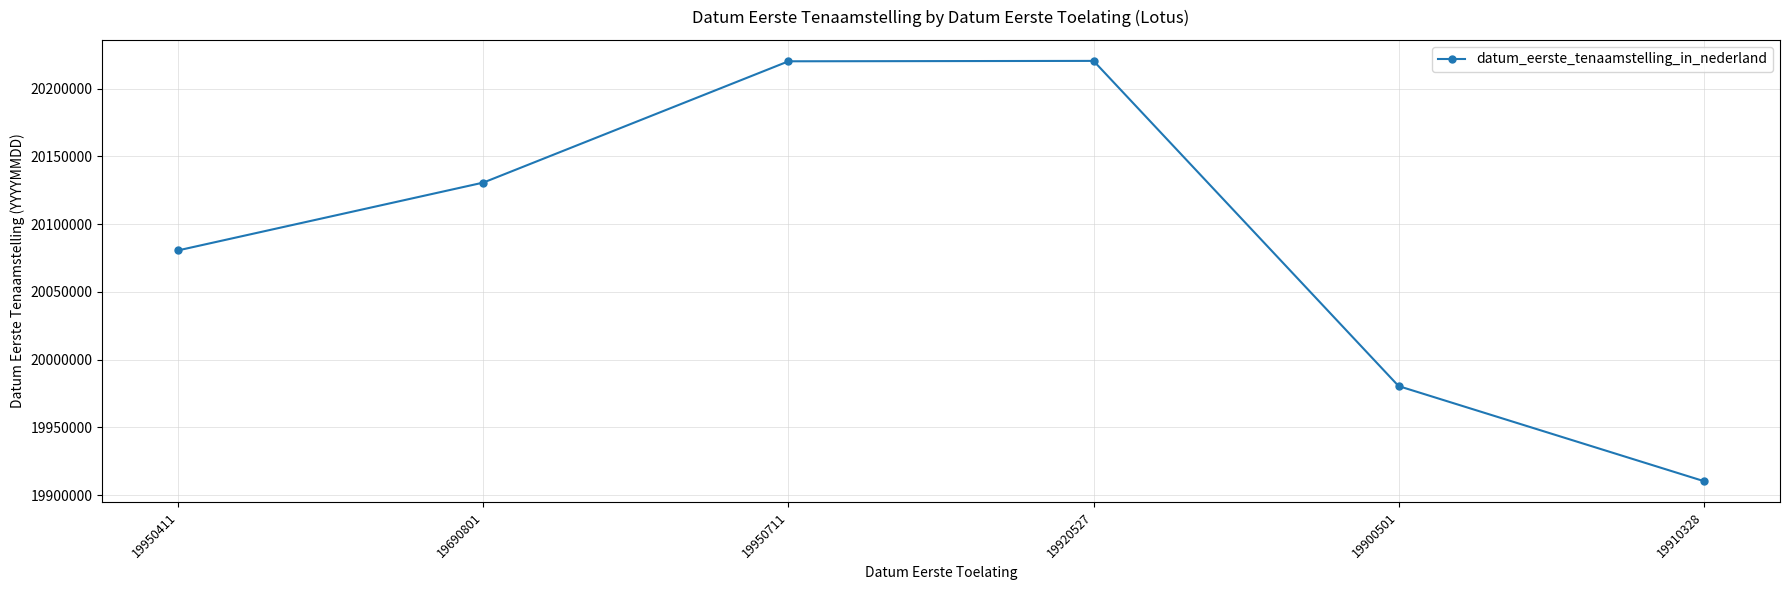

What is the label of the 3rd point from the right?

19920527